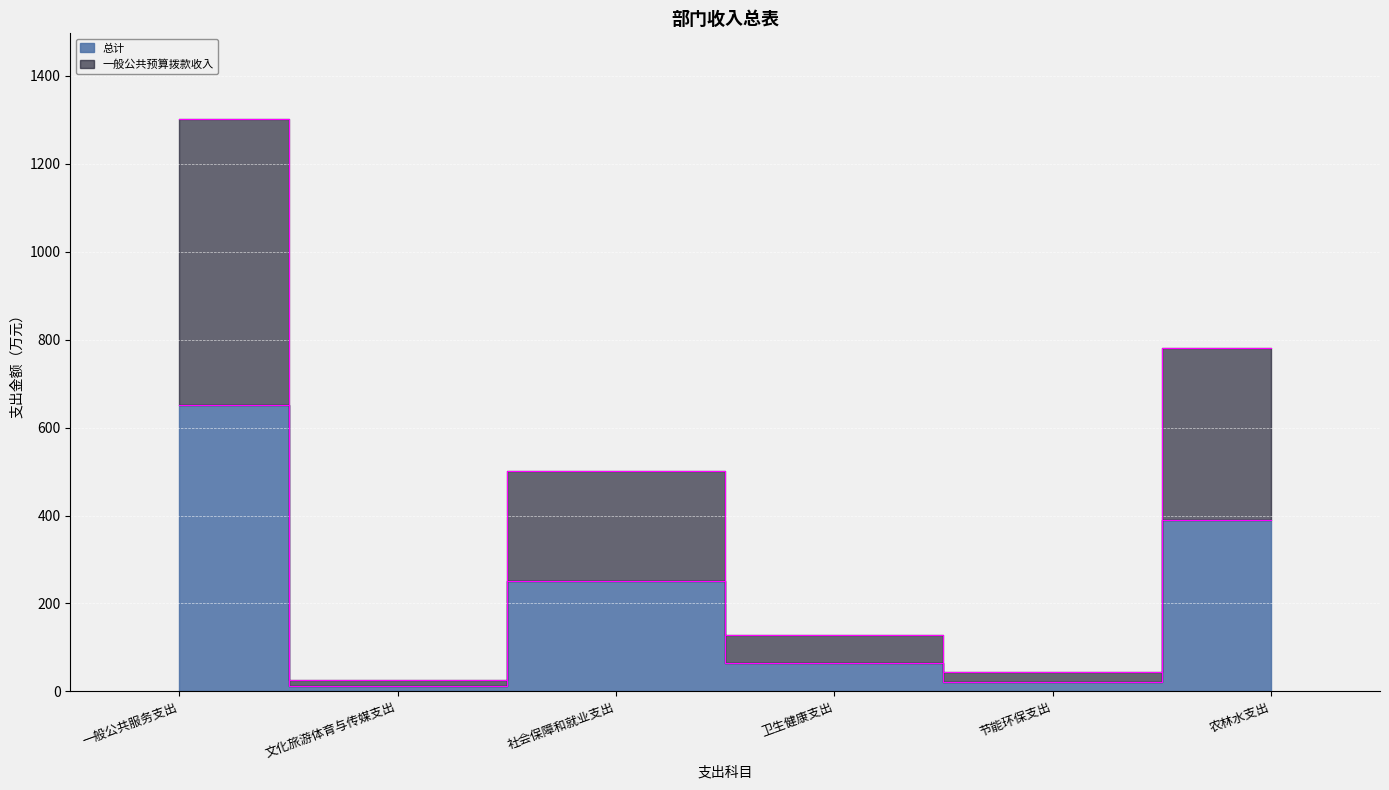

At which category is the sum across all series the highest?

一般公共服务支出